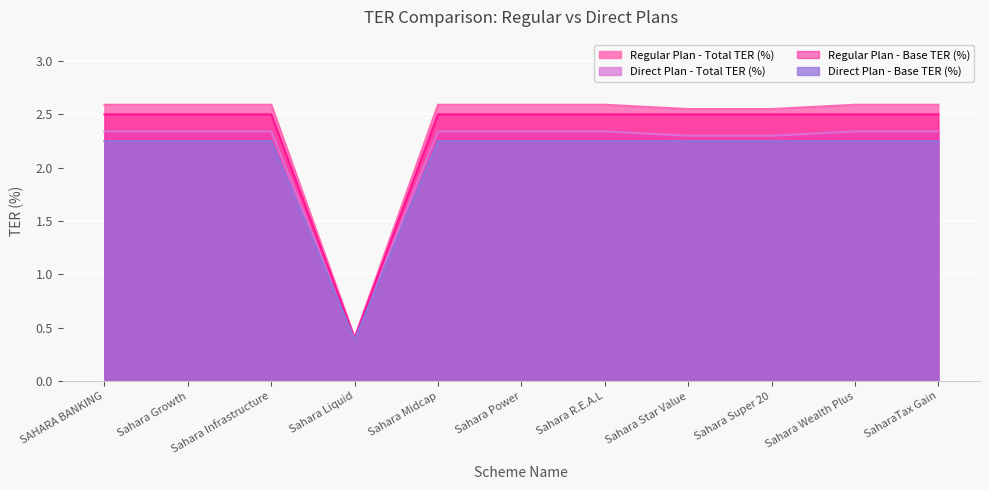

What are all the series names shown in the legend?

Regular Plan - Total TER (%), Direct Plan - Total TER (%), Regular Plan - Base TER (%), Direct Plan - Base TER (%)